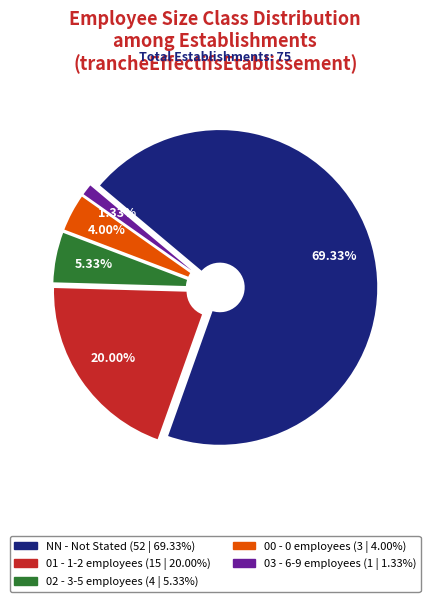

How many slices are in this pie chart?

5